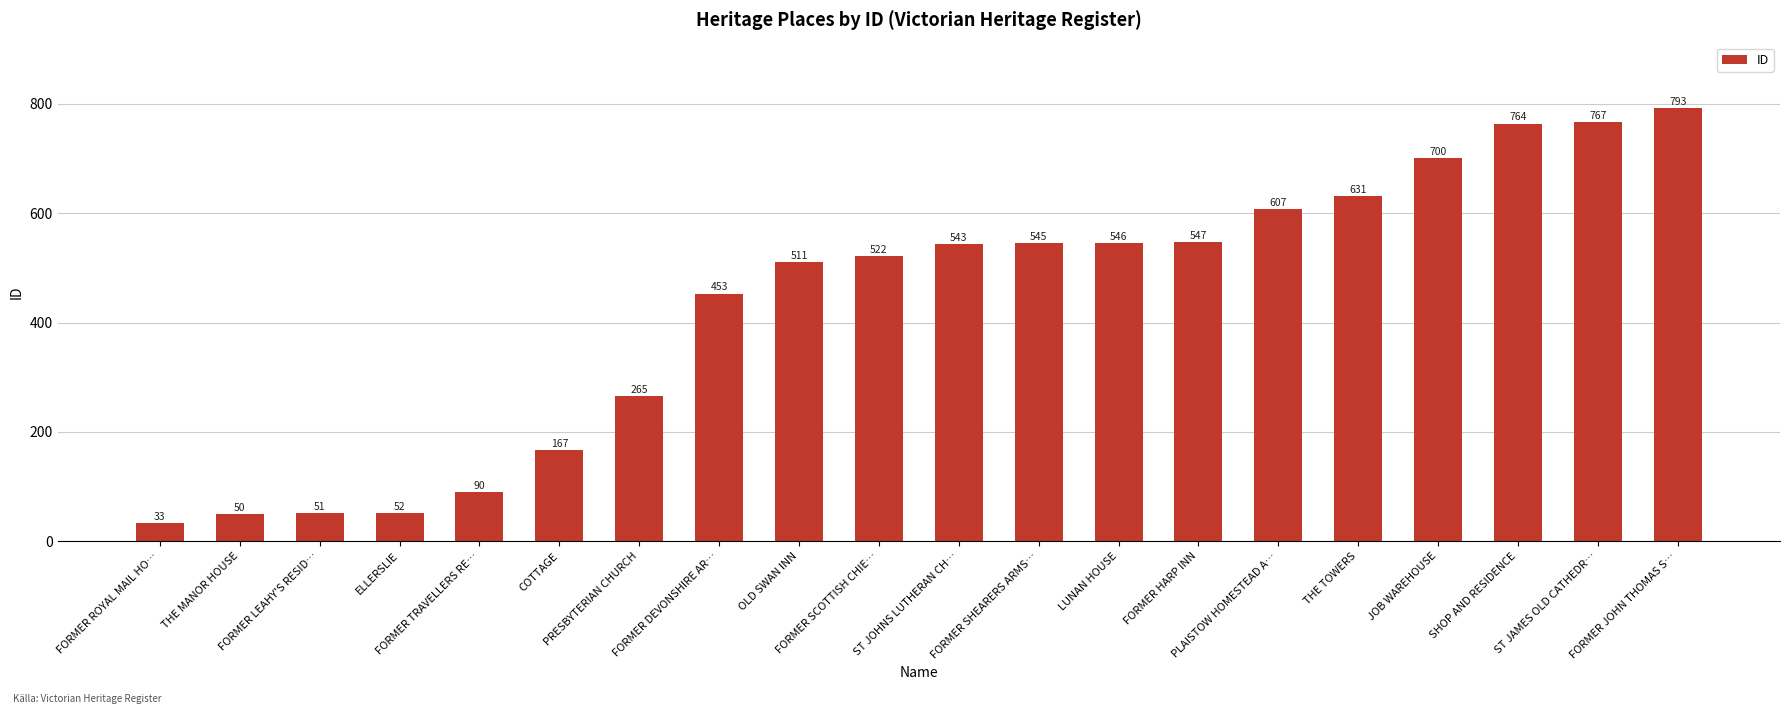

What is the sum of the values at FORMER DEVONSHIRE AR… and THE TOWERS?

1084